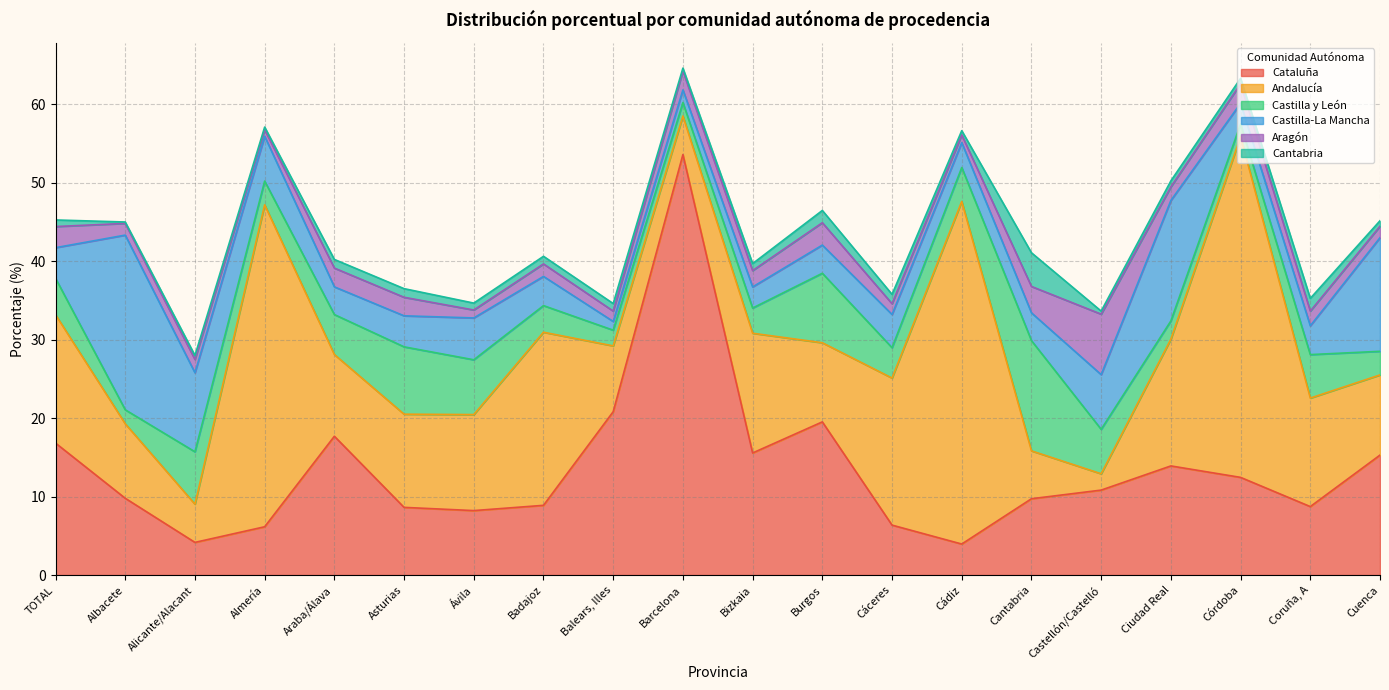

Reading left to right, extract all data points from this chart.

Cataluña: TOTAL=16.8	Albacete=9.8	Alicante/Alacant=4.2	Almería=6.2	Araba/Álava=17.7	Asturias=8.6	Ávila=8.2	Badajoz=8.9	Balears, Illes=20.8	Barcelona=53.6	Bizkaia=15.6	Burgos=19.5	Cáceres=6.4	Cádiz=4.0	Cantabria=9.7	Castellón/Castelló=10.8	Ciudad Real=13.9	Córdoba=12.4	Coruña, A=8.7	Cuenca=15.3
Andalucía: TOTAL=16.4	Albacete=9.5	Alicante/Alacant=4.9	Almería=41.0	Araba/Álava=10.4	Asturias=11.9	Ávila=12.2	Badajoz=22.1	Balears, Illes=8.4	Barcelona=4.9	Bizkaia=15.2	Burgos=10.1	Cáceres=18.7	Cádiz=43.6	Cantabria=6.1	Castellón/Castelló=2.1	Ciudad Real=16.1	Córdoba=43.4	Coruña, A=13.8	Cuenca=10.2
Castilla y León: TOTAL=4.6	Albacete=1.8	Alicante/Alacant=6.7	Almería=3.0	Araba/Álava=5.1	Asturias=8.6	Ávila=7.0	Badajoz=3.4	Balears, Illes=2.0	Barcelona=1.7	Bizkaia=3.2	Burgos=8.8	Cáceres=3.9	Cádiz=4.3	Cantabria=14.0	Castellón/Castelló=5.7	Ciudad Real=2.3	Córdoba=1.6	Coruña, A=5.5	Cuenca=3.0
Castilla-La Mancha: TOTAL=3.9	Albacete=22.2	Alicante/Alacant=10.1	Almería=5.7	Araba/Álava=3.5	Asturias=4.0	Ávila=5.3	Badajoz=3.7	Balears, Illes=1.1	Barcelona=1.6	Bizkaia=2.7	Burgos=3.6	Cáceres=4.2	Cádiz=3.2	Cantabria=3.5	Castellón/Castelló=7.0	Ciudad Real=15.3	Córdoba=2.6	Coruña, A=3.7	Cuenca=14.5
Aragón: TOTAL=2.7	Albacete=1.5	Alicante/Alacant=1.7	Almería=0.8	Araba/Álava=2.4	Asturias=2.4	Ávila=1.0	Badajoz=1.6	Balears, Illes=1.3	Barcelona=2.4	Bizkaia=2.1	Burgos=2.9	Cáceres=1.4	Cádiz=1.0	Cantabria=3.4	Castellón/Castelló=7.7	Ciudad Real=1.7	Córdoba=2.5	Coruña, A=1.9	Cuenca=1.5
Cantabria: TOTAL=0.8	Albacete=0.2	Alicante/Alacant=0.5	Almería=0.3	Araba/Álava=1.1	Asturias=1.1	Ávila=0.9	Badajoz=1.0	Balears, Illes=1.0	Barcelona=0.4	Bizkaia=0.9	Burgos=1.6	Cáceres=1.2	Cádiz=0.5	Cantabria=4.3	Castellón/Castelló=0.4	Ciudad Real=0.8	Córdoba=0.7	Coruña, A=1.6	Cuenca=0.7